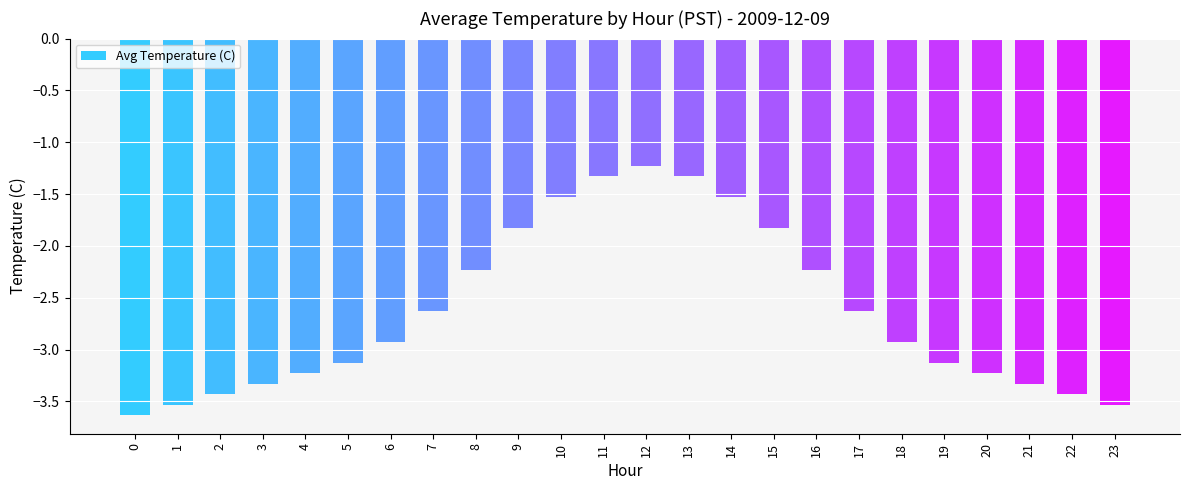

What is the maximum value shown in the chart?

-1.2